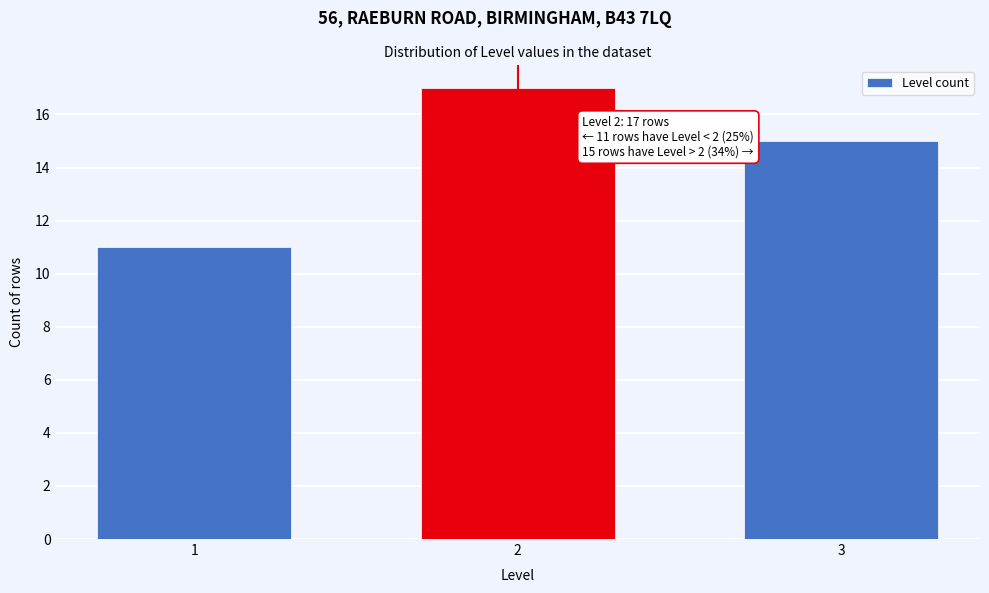

Reading right to left, extract all data points from this chart.

15	17	11